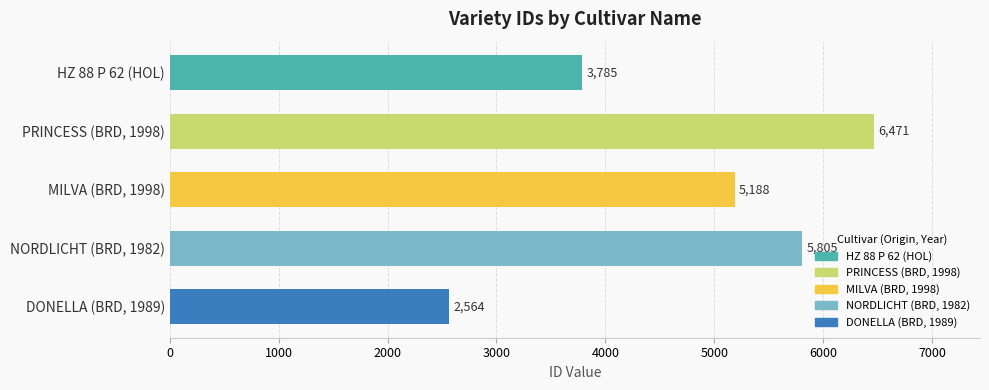

What position from the top is MILVA (BRD, 1998)?

3